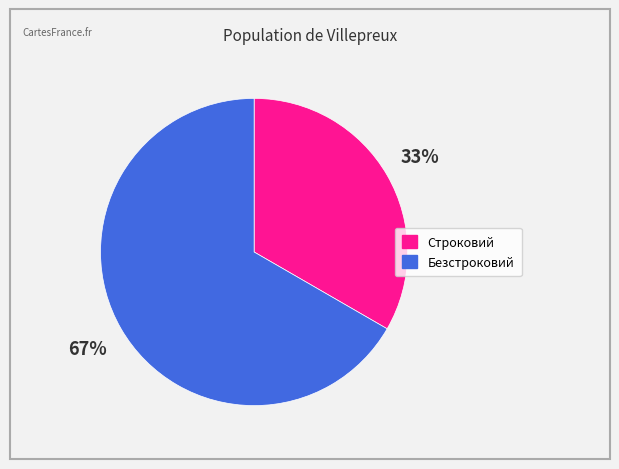

Combined, do Безстроковий and Строковий account for over 50%?

Yes